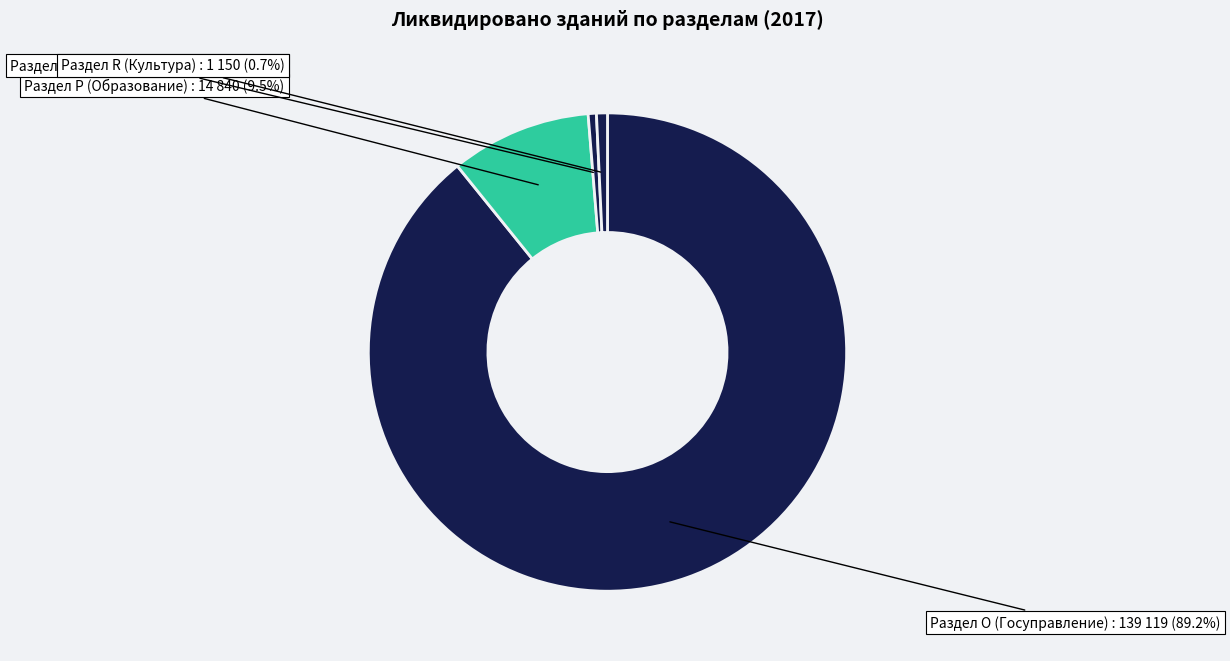

How many slices are in this pie chart?

4